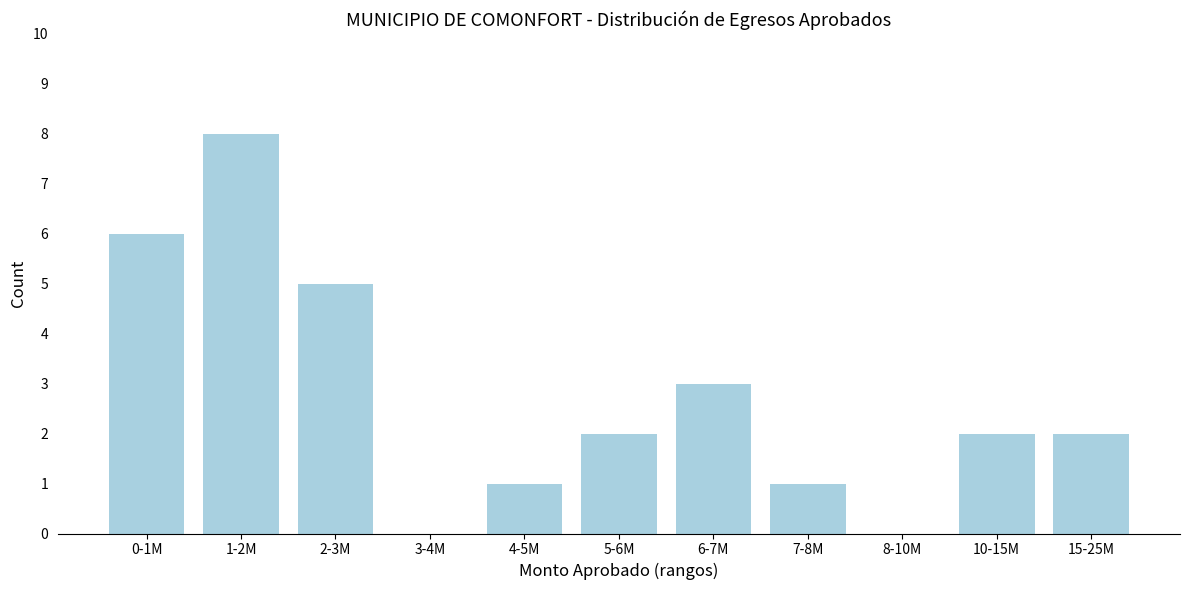

Reading left to right, transcribe all the data shown in this chart.

0-1M=6	1-2M=8	2-3M=5	3-4M=0	4-5M=1	5-6M=2	6-7M=3	7-8M=1	8-10M=0	10-15M=2	15-25M=2